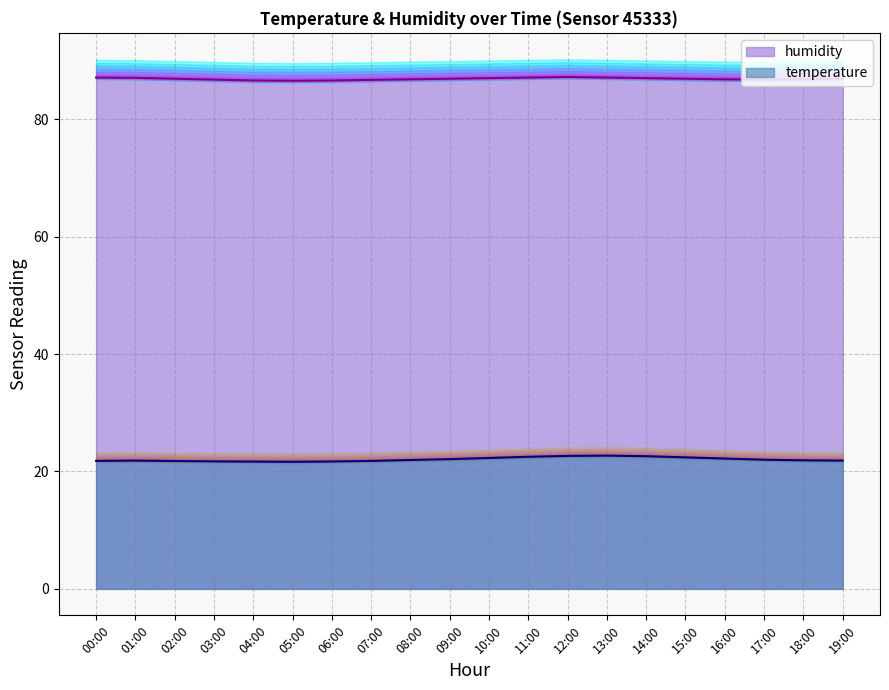

What is the smallest value displayed?

21.6